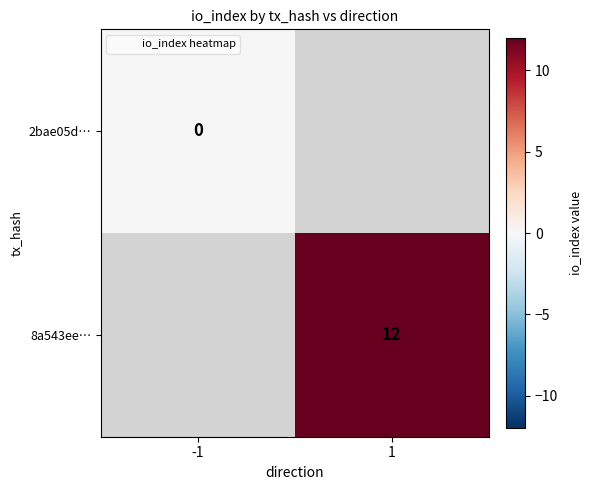

What is the greatest value displayed?

12.0